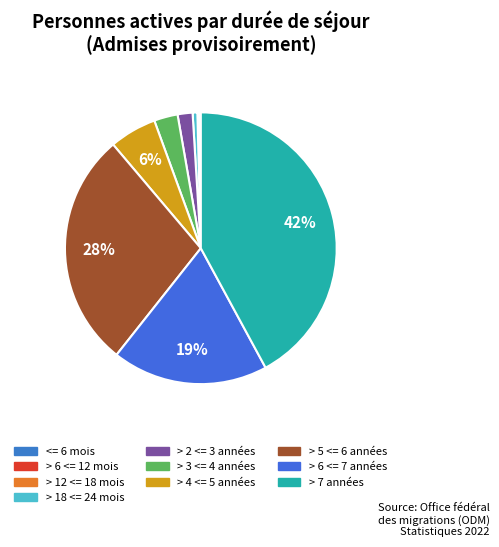

Between > 6 <= 12 mois and > 18 <= 24 mois, which is larger?

> 18 <= 24 mois